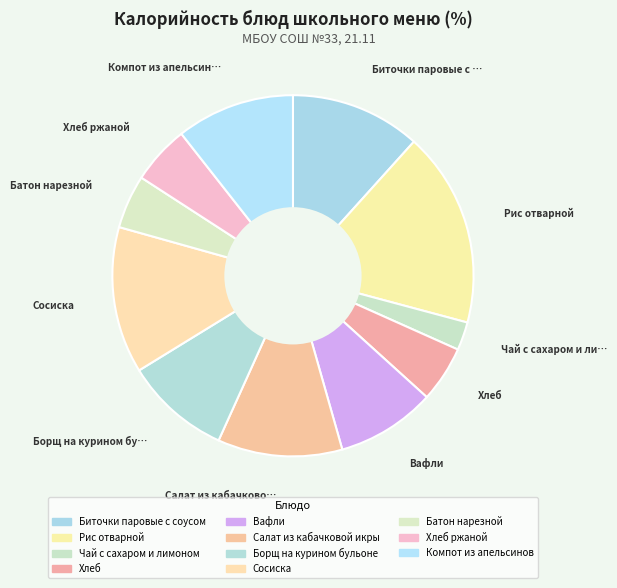

How many segments does this pie chart have?

11